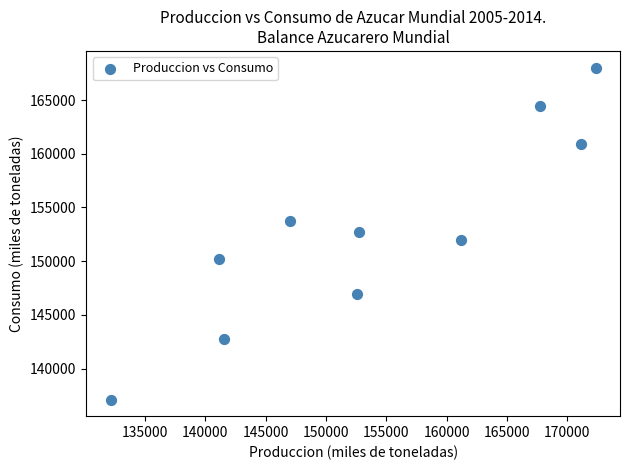

What is the average Y value?

152872.7